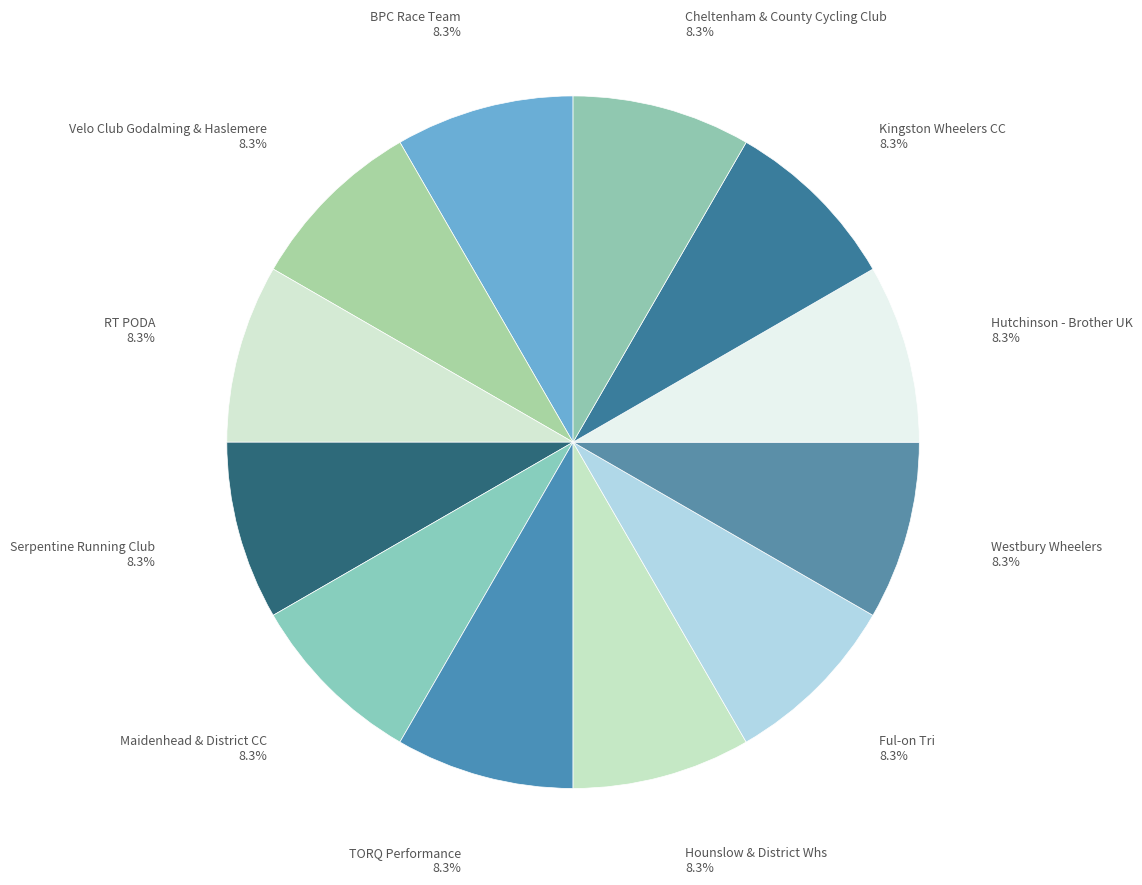

How much of the chart is everything except Kingston Wheelers CC?

91.7%